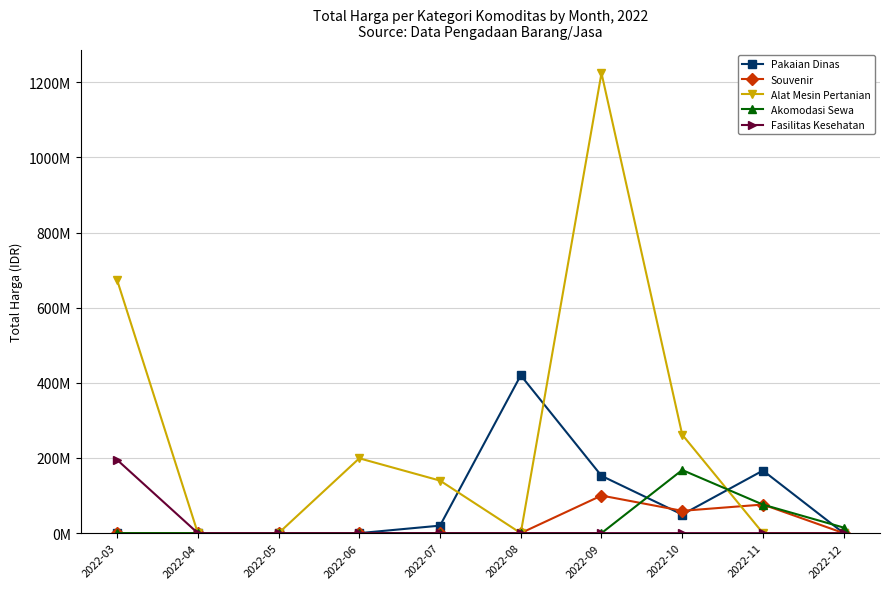

What is the sum of the Alat Mesin Pertanian values at 2022-09 and 2022-07?

1364482000